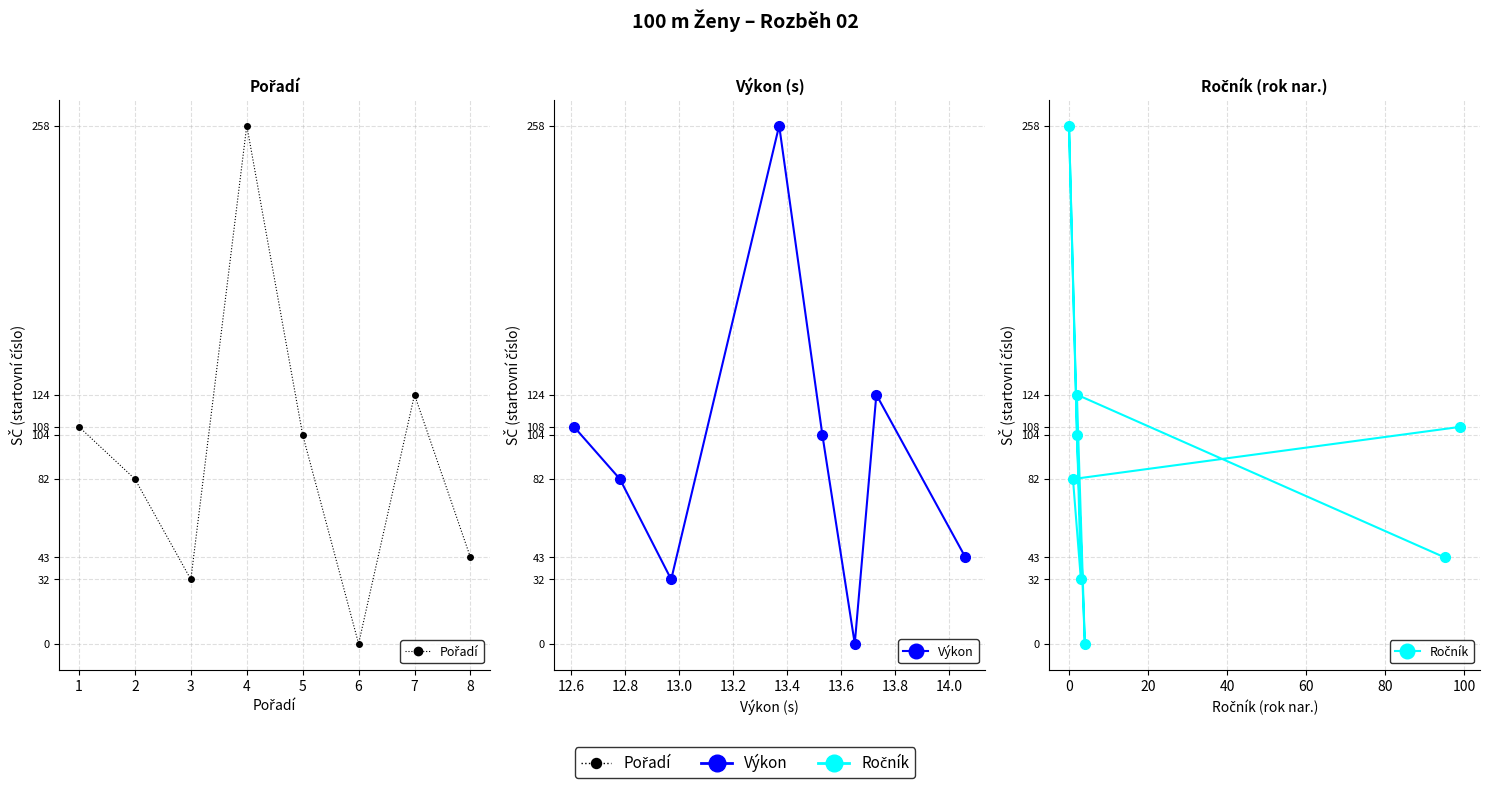

True or false: Výkon and Pořadí intersect in this chart.

False